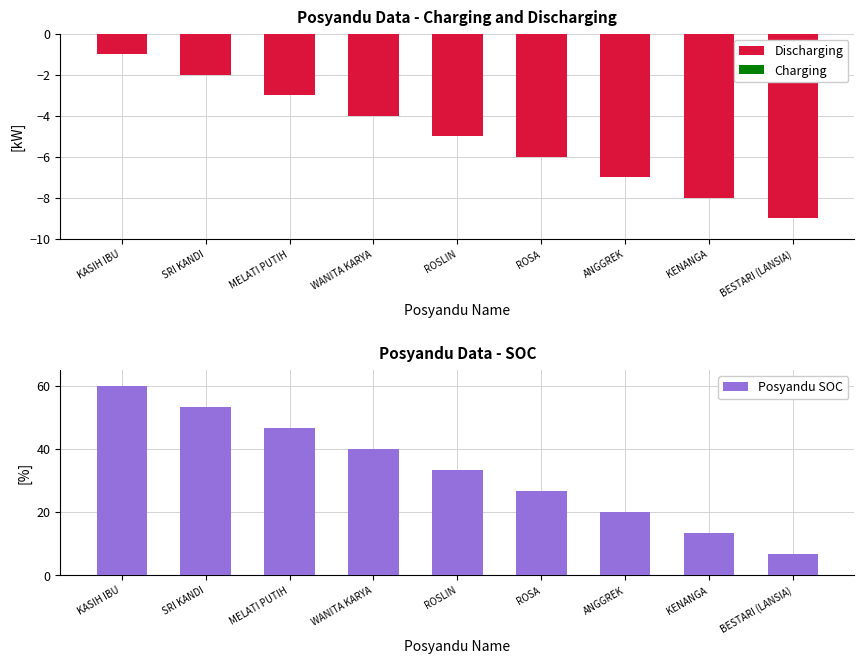

List the labels in order of Discharging value, smallest first.

BESTARI (LANSIA), KENANGA, ANGGREK, ROSA, ROSLIN, WANITA KARYA, MELATI PUTIH, SRI KANDI, KASIH IBU